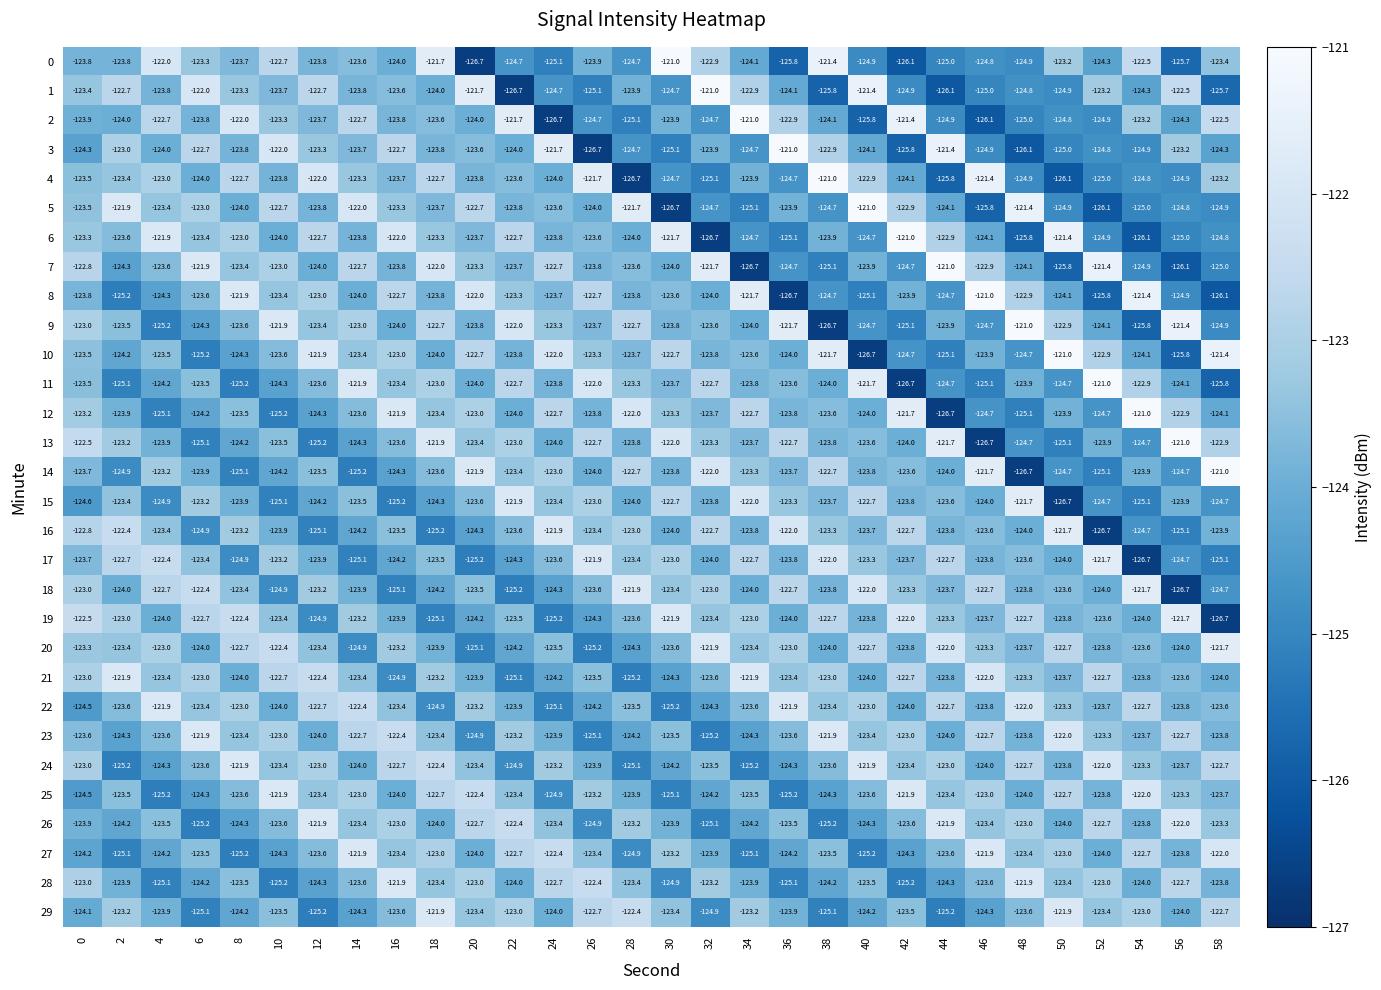

Which series changed the most between 40 and 48?

9